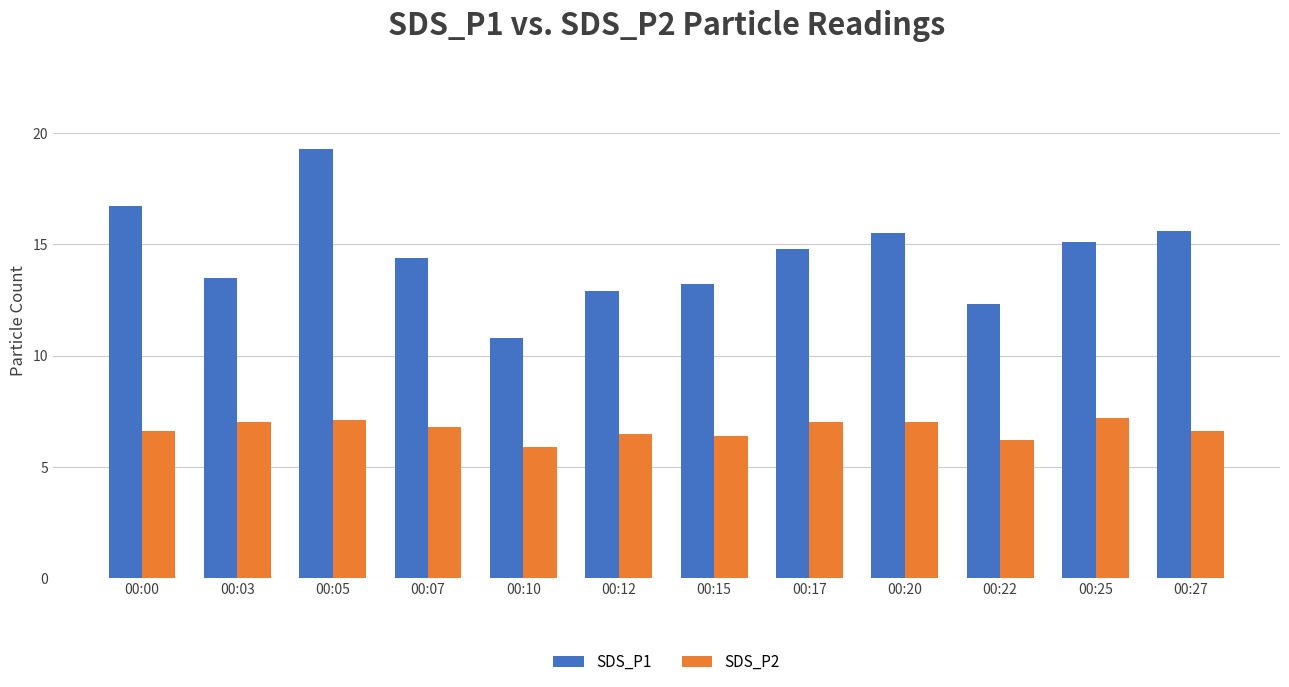

Where does the SDS_P1 series first go above 14?

00:00